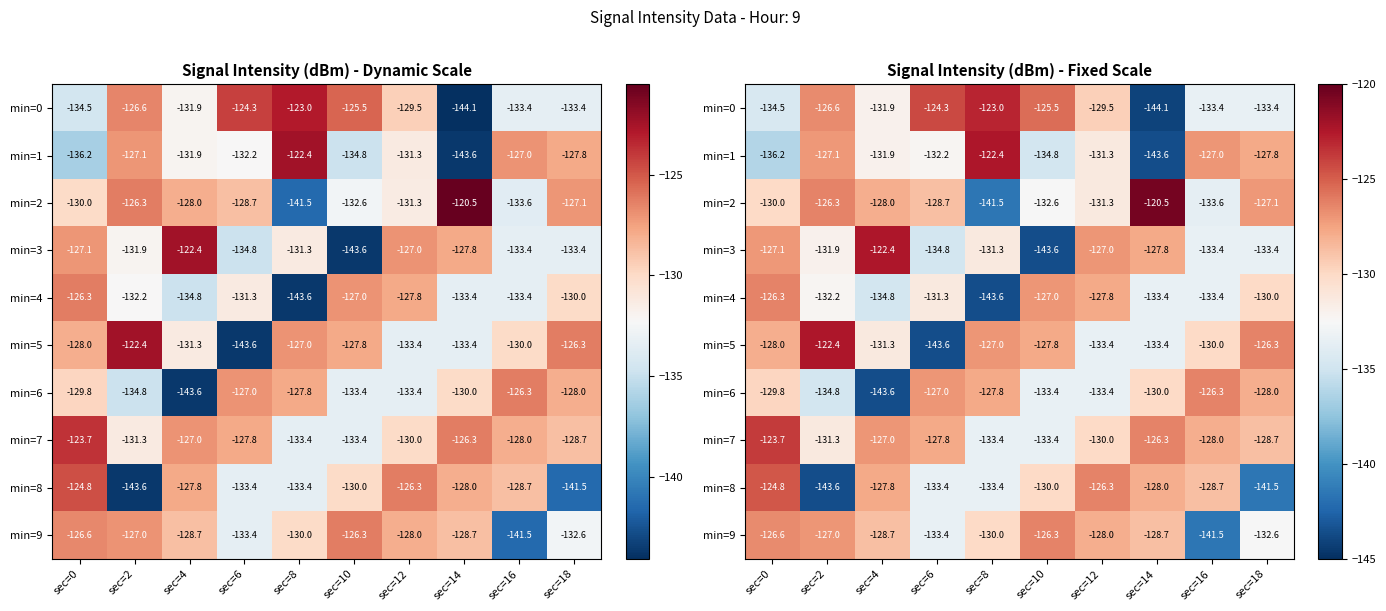

What is the average value of the min=4 series?

-132.0